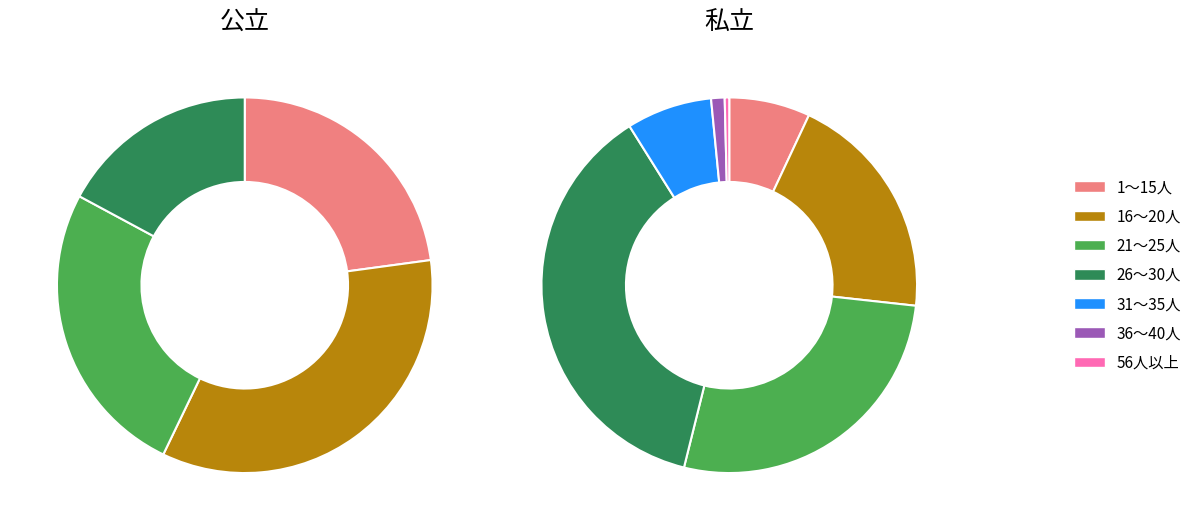

Combined, do 1～15人 and 26～30人 account for over 50%?

No